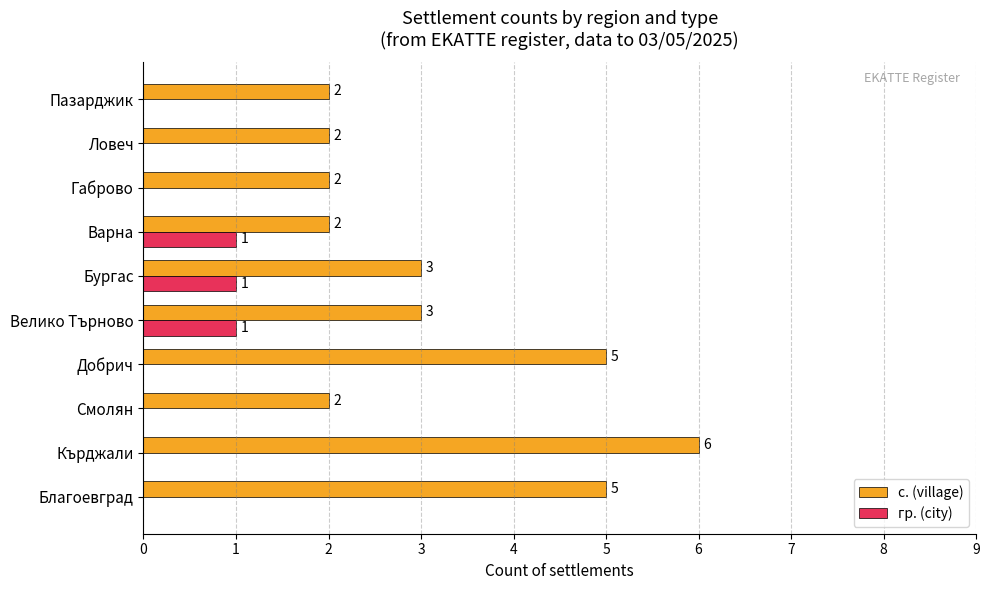

Count the гр. (city) values in the range 0 to 1.

10